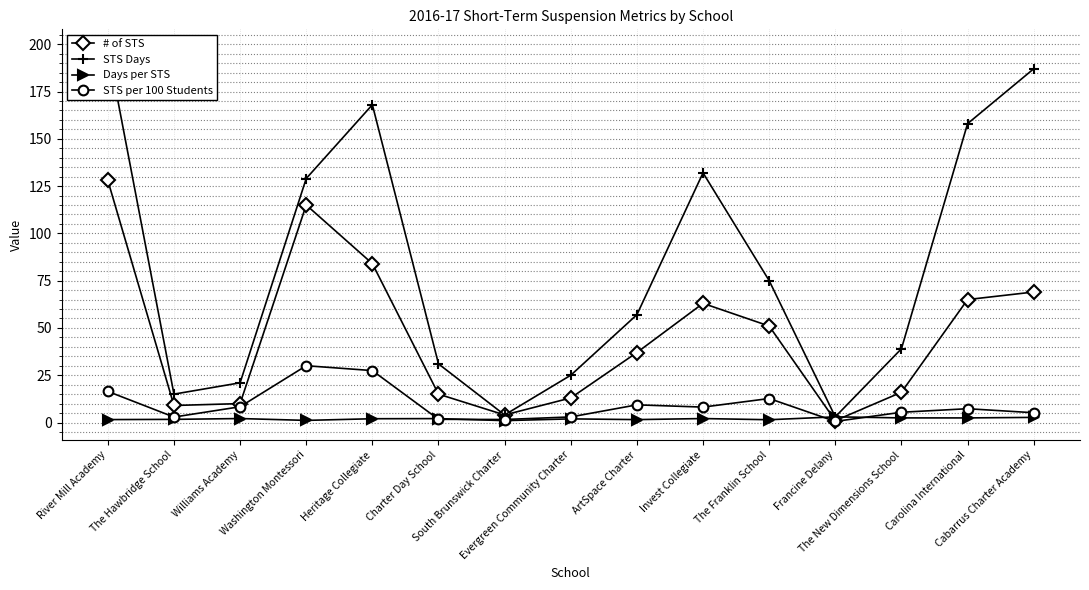

Which category has the lowest value across all series?

Francine Delany